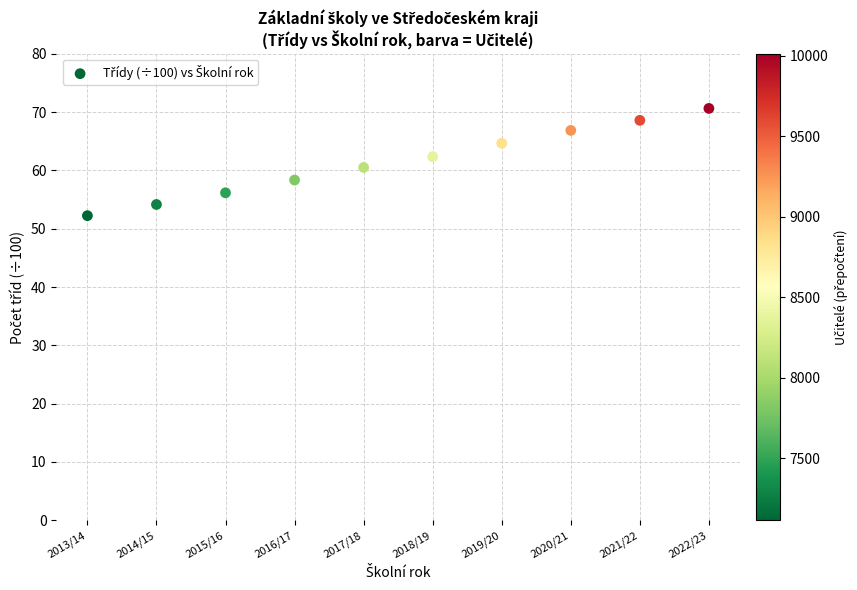

What is the range of Y values (max minus min)?

18.4